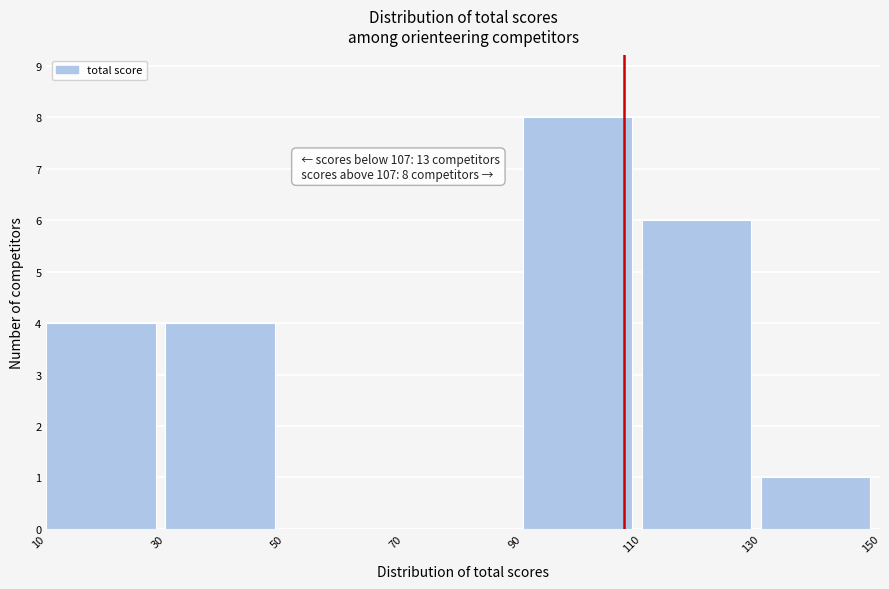

Which range on the x-axis has the tallest bar?

90 to 110